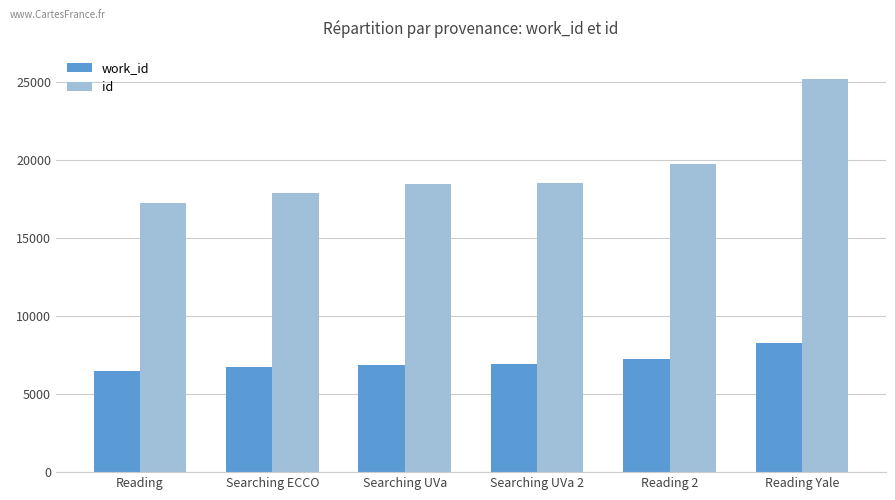

Which series changed the most between Searching UVa 2 and Reading Yale?

id